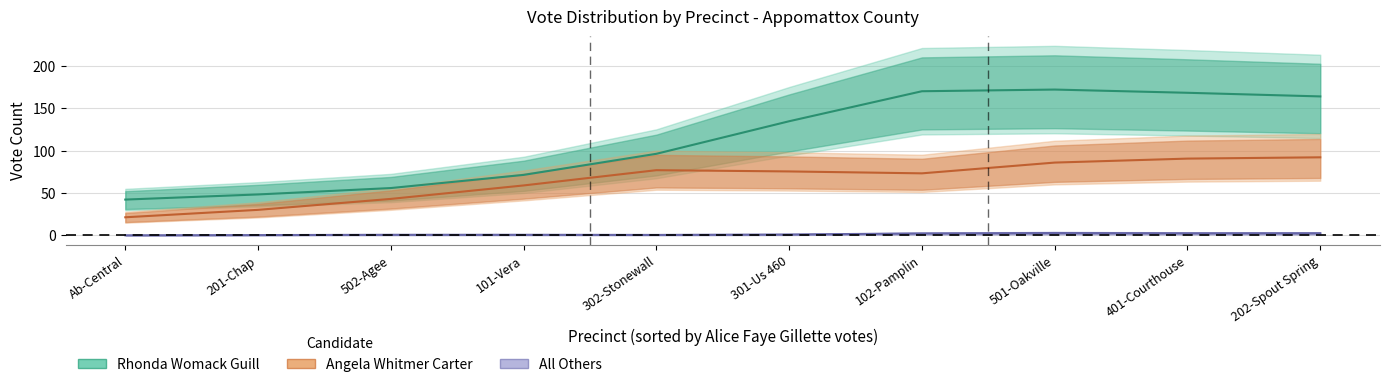

True or false: Angela Whitmer Carter has a value of 20.6 at 502-Agee.

False